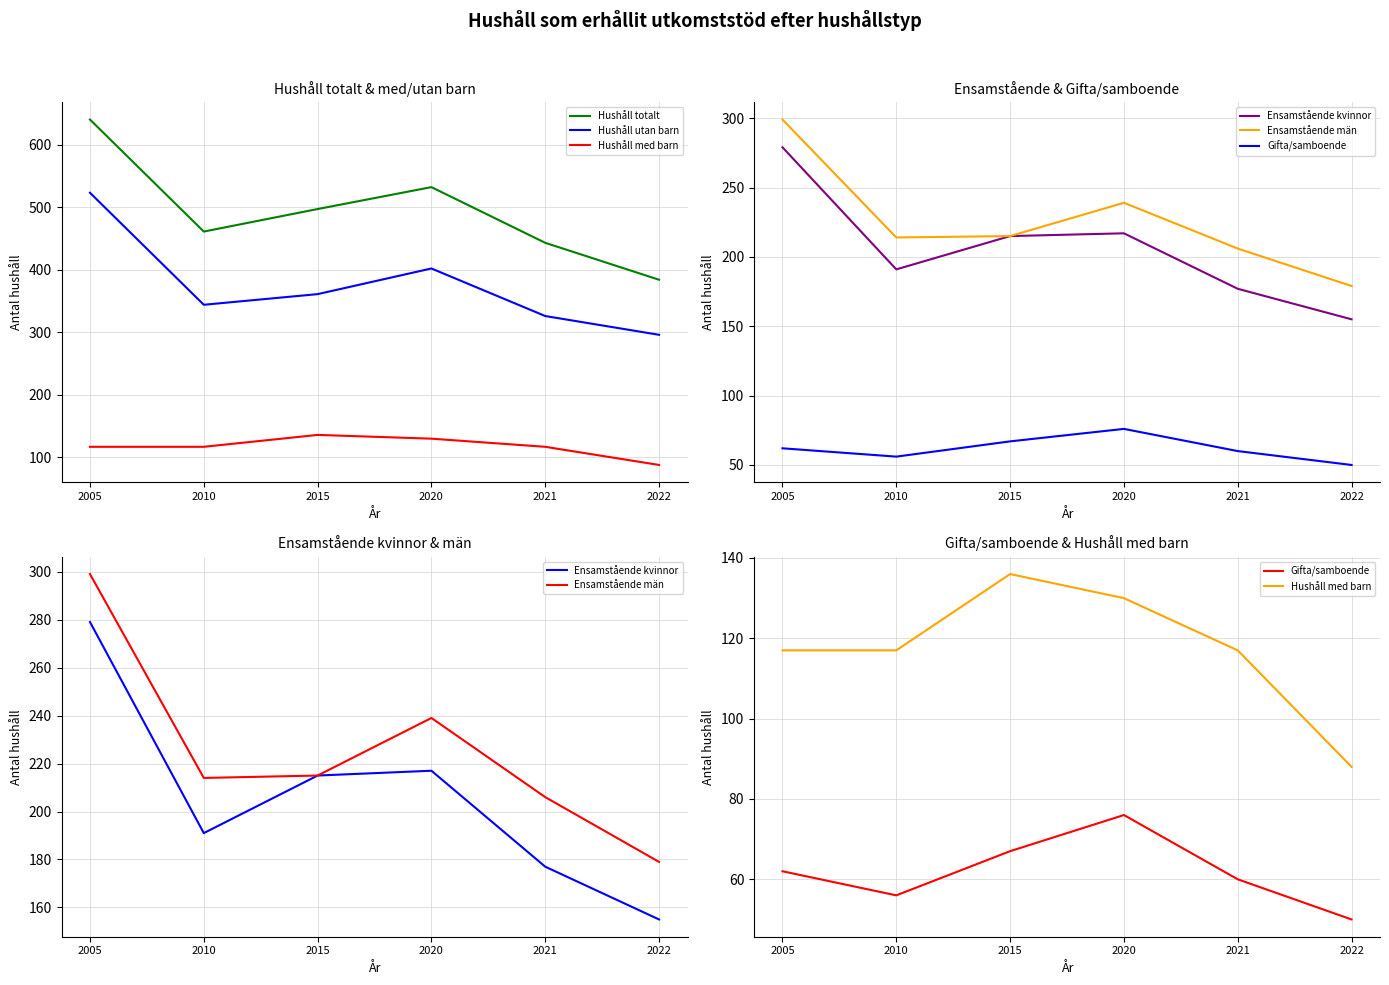

How many data points in Gifta/samboende are less than 62?

3